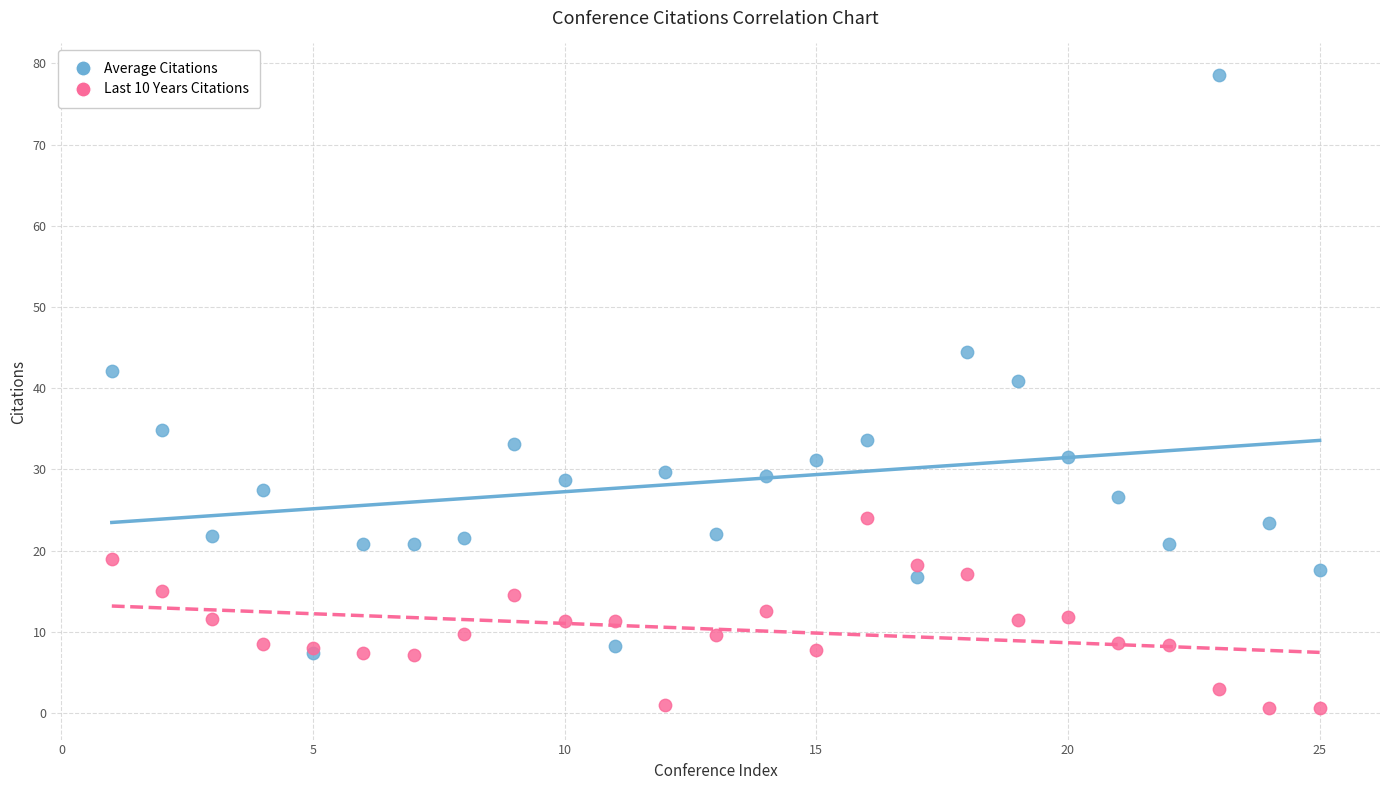

Across all series, what Y value is closest to 39?

40.9